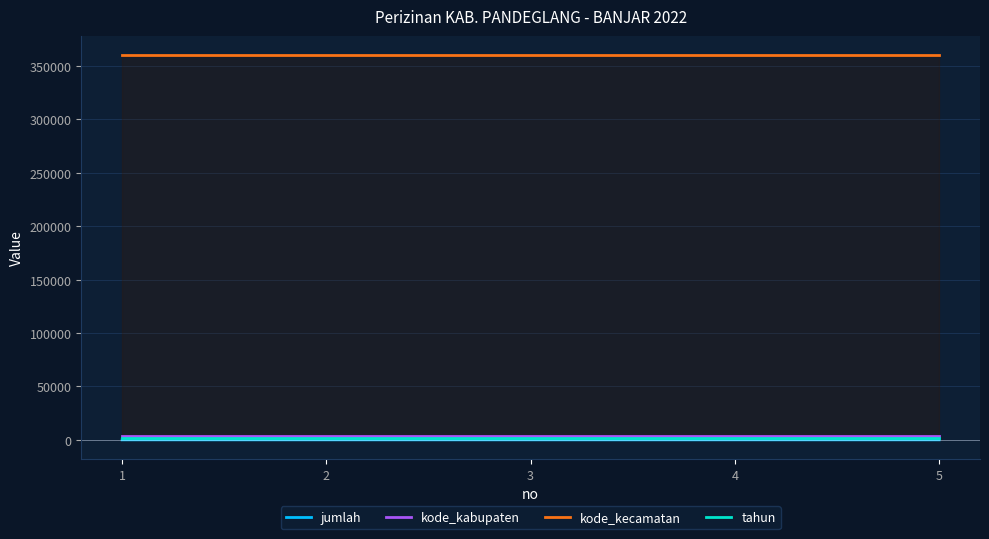

Reading left to right, what are all the values shown in this chart?

jumlah: 0	0	0	1	3
kode_kabupaten: 3601	3601	3601	3601	3601
kode_kecamatan: 360120	360120	360120	360120	360120
tahun: 2022	2022	2022	2022	2022